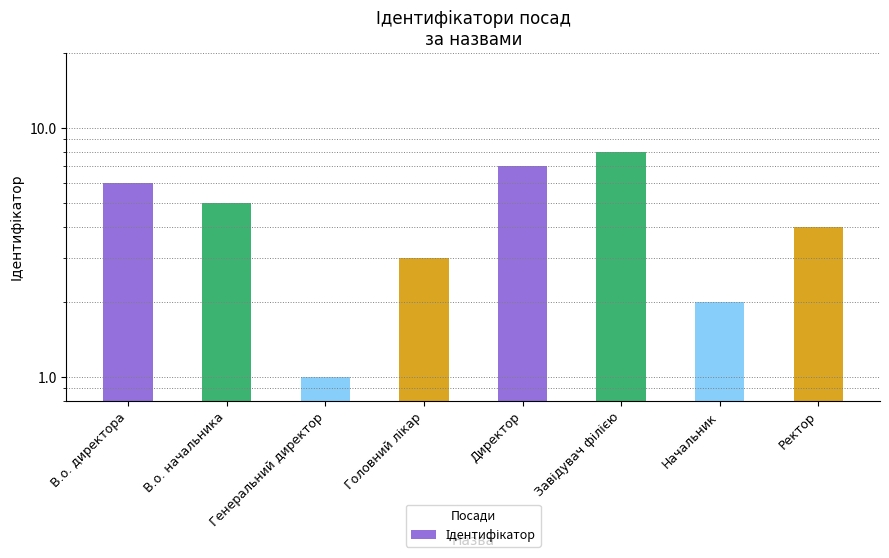

Reading left to right, transcribe all the data shown in this chart.

6	5	1	3	7	8	2	4